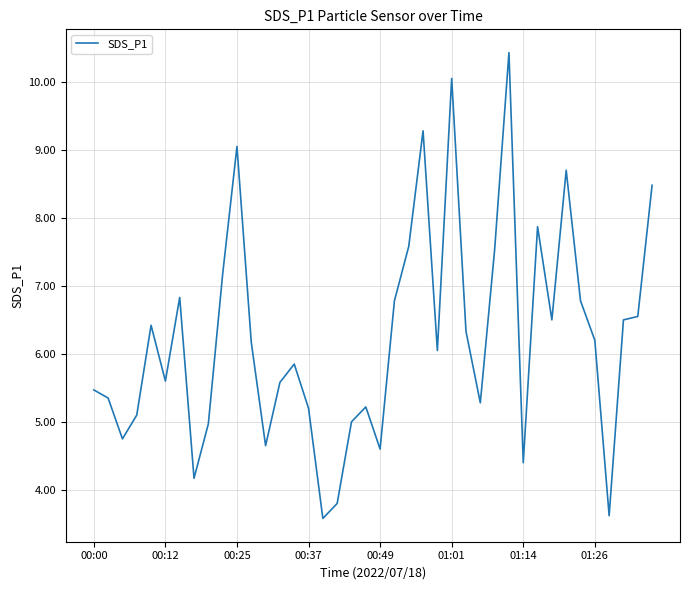

What is the greatest value displayed?

10.4